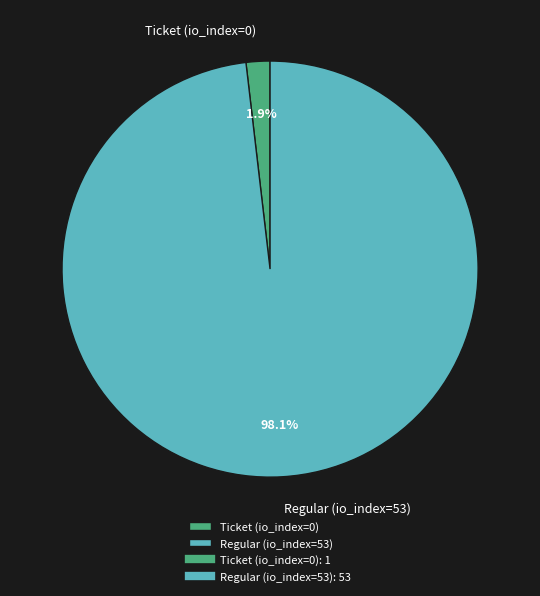

Between Regular (io_index=53) and Ticket (io_index=0), which is larger?

Regular (io_index=53)